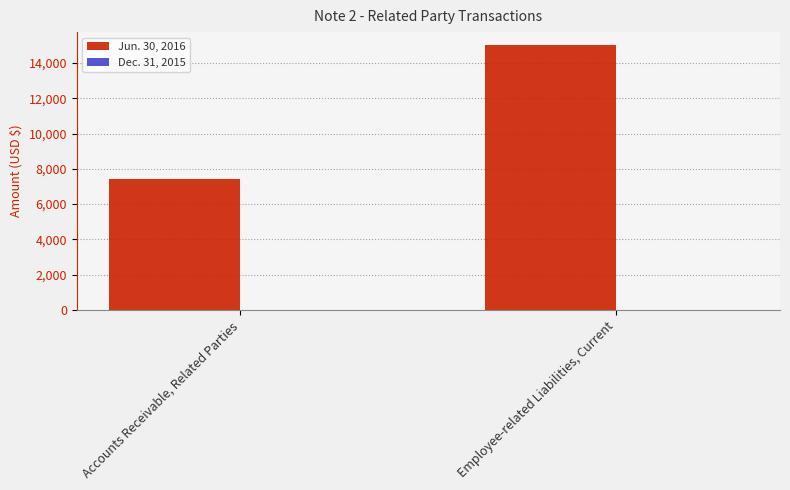

How many categories are shown in the chart?

2